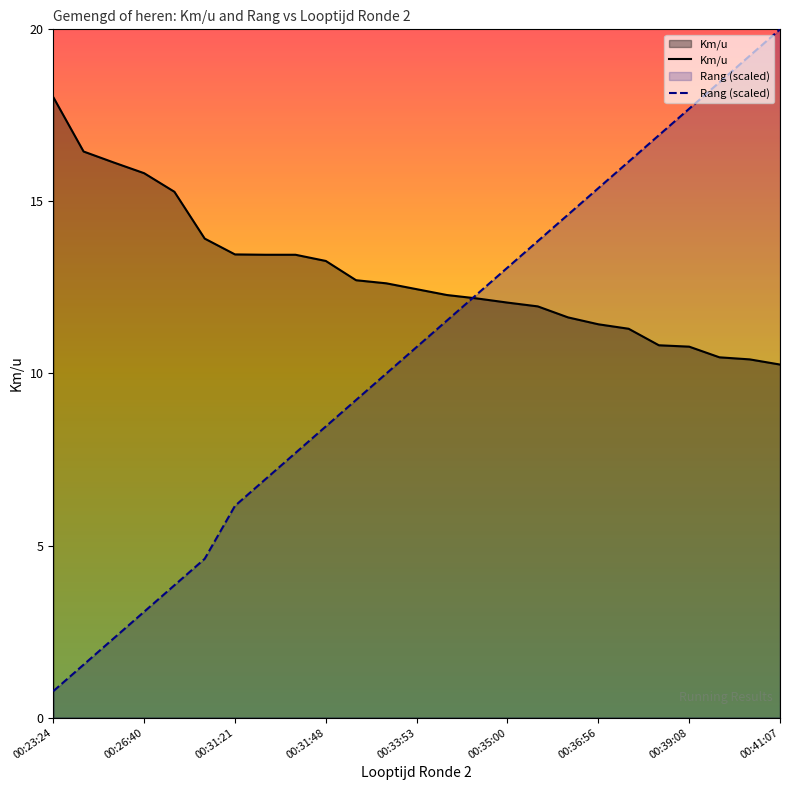

Rank the series by their average value, from highest to lowest.

Km/u, Rang (scaled)